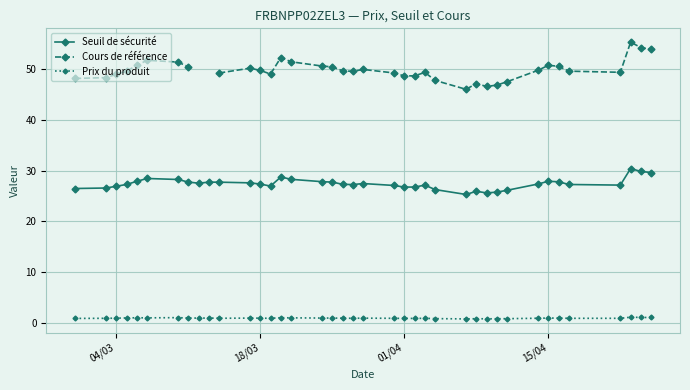

True or false: Prix du produit and Seuil de sécurité cross at least once.

False